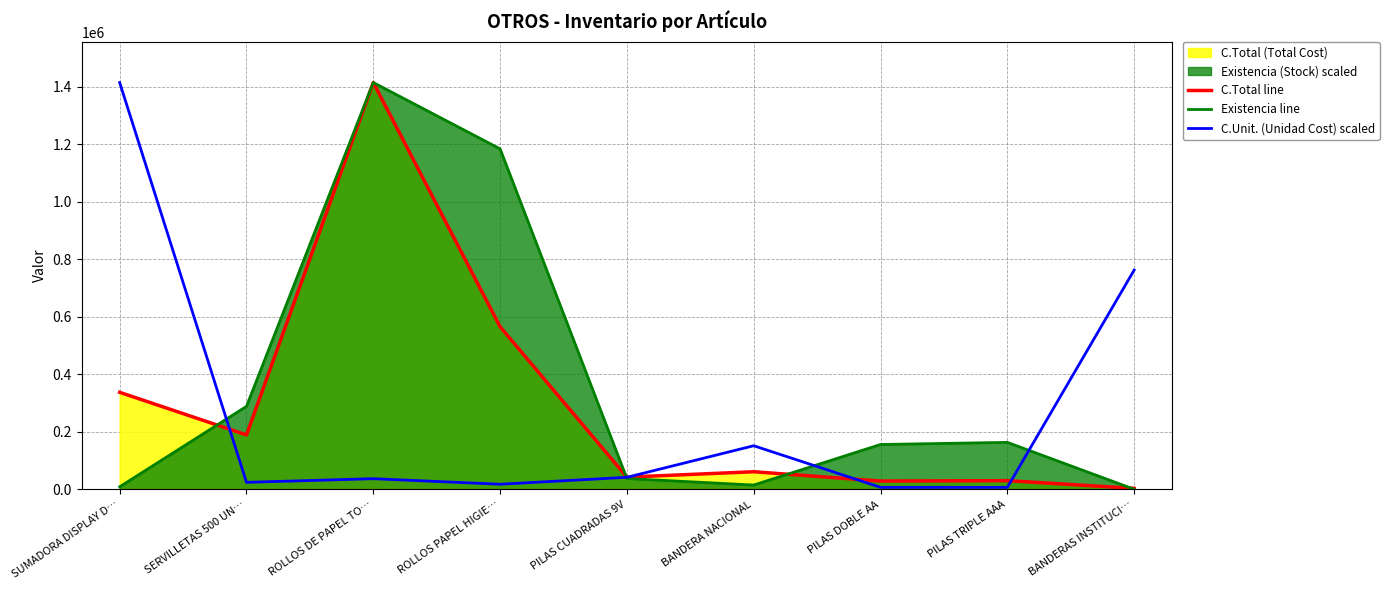

What is the label of the 7th point from the left?

PILAS DOBLE AA